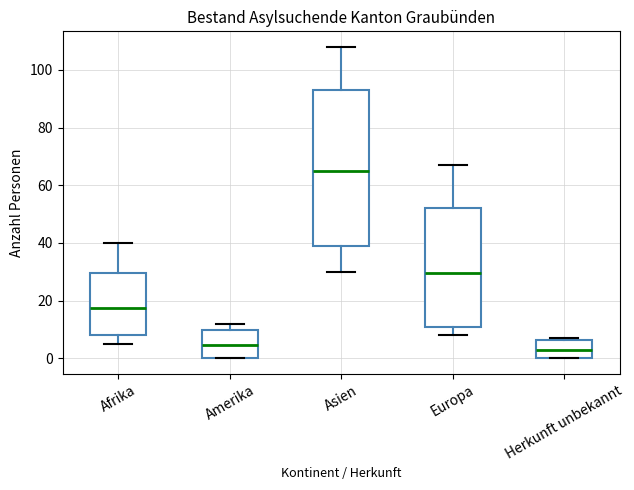

Comparing the boxes themselves (not the whiskers), which one is the tallest?

Asien